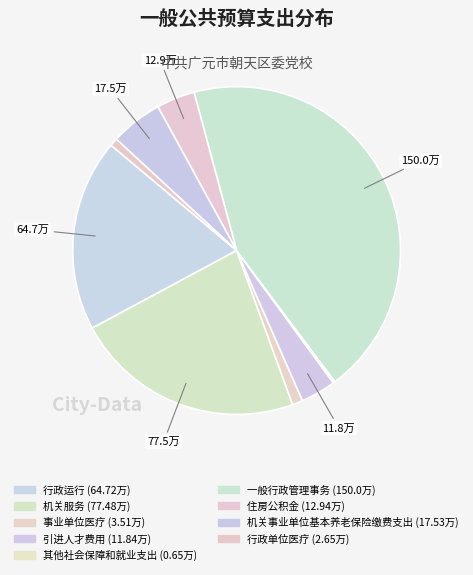

To the nearest percent, what portion does 住房公积金 represent?

4%